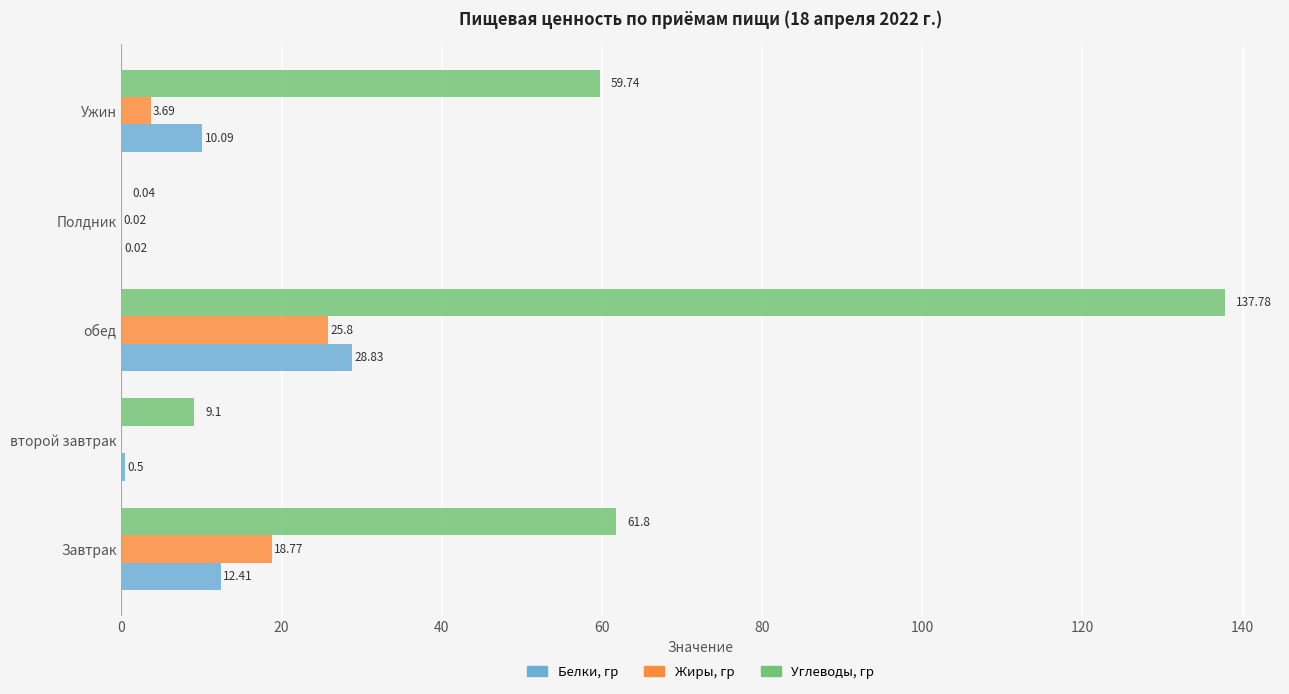

How many distinct data groups are displayed?

3